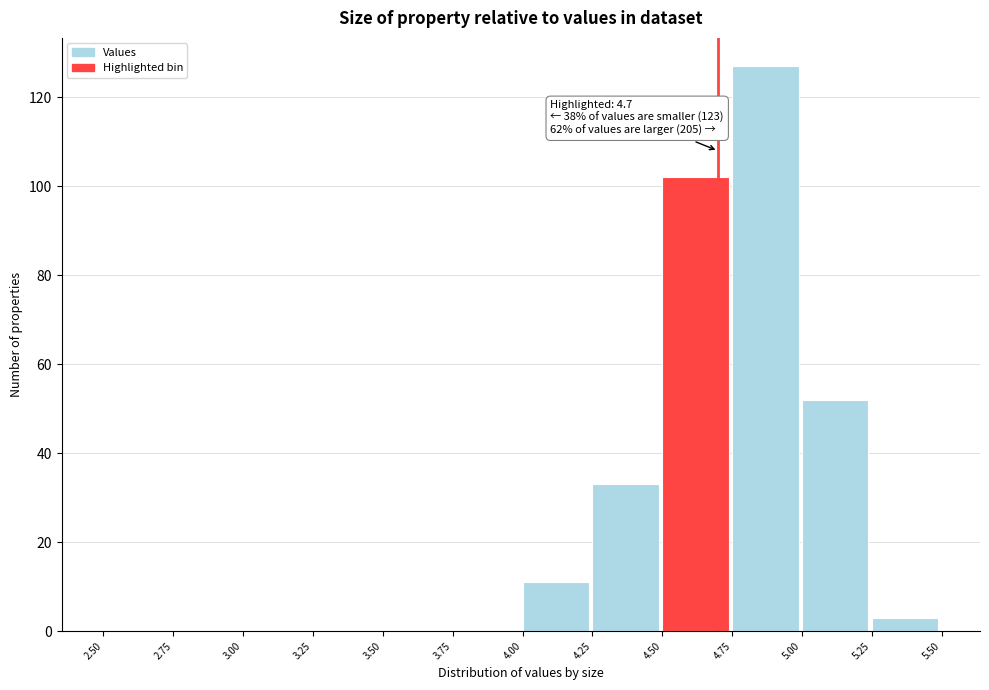

Which range on the x-axis has the tallest bar?

4.75 to 5.00